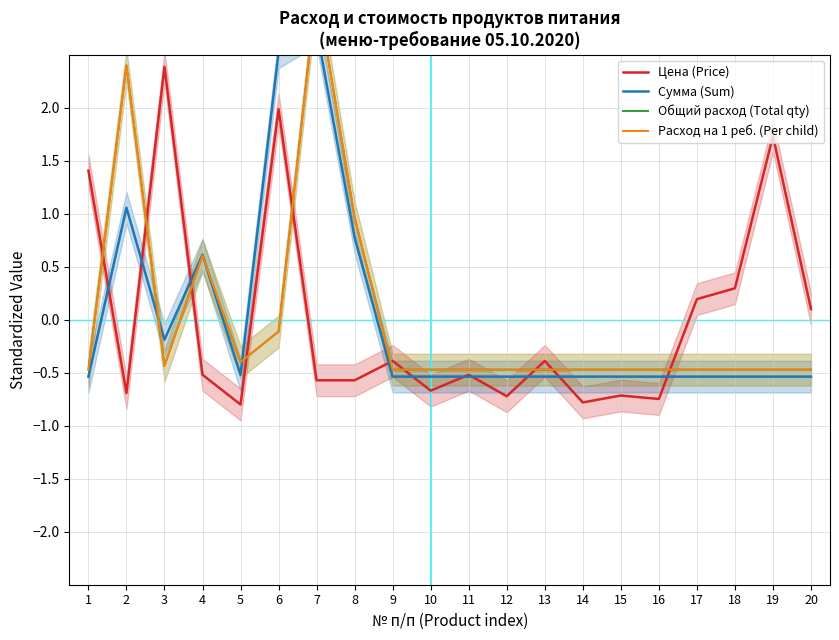

At which category is the sum across all series the highest?

7